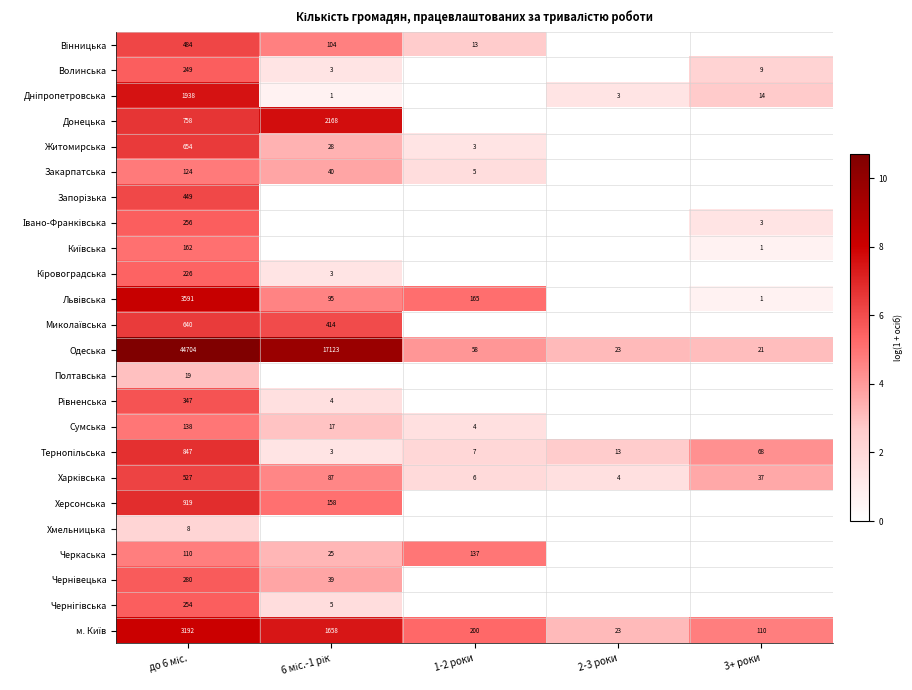

At how many categories does at least one series exceed 7?

2